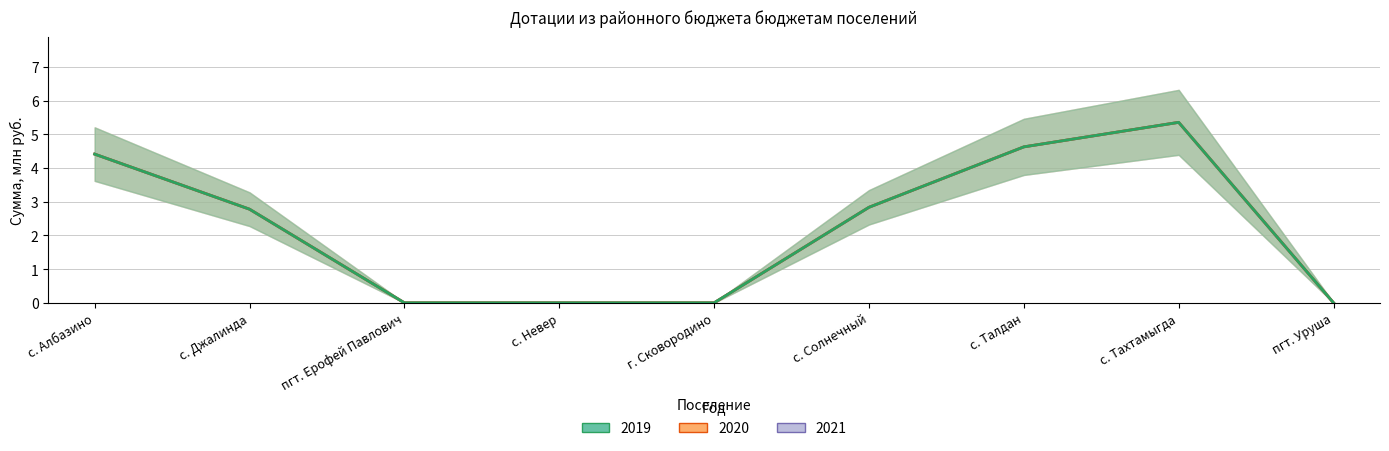

What is the greatest value displayed?

5.4